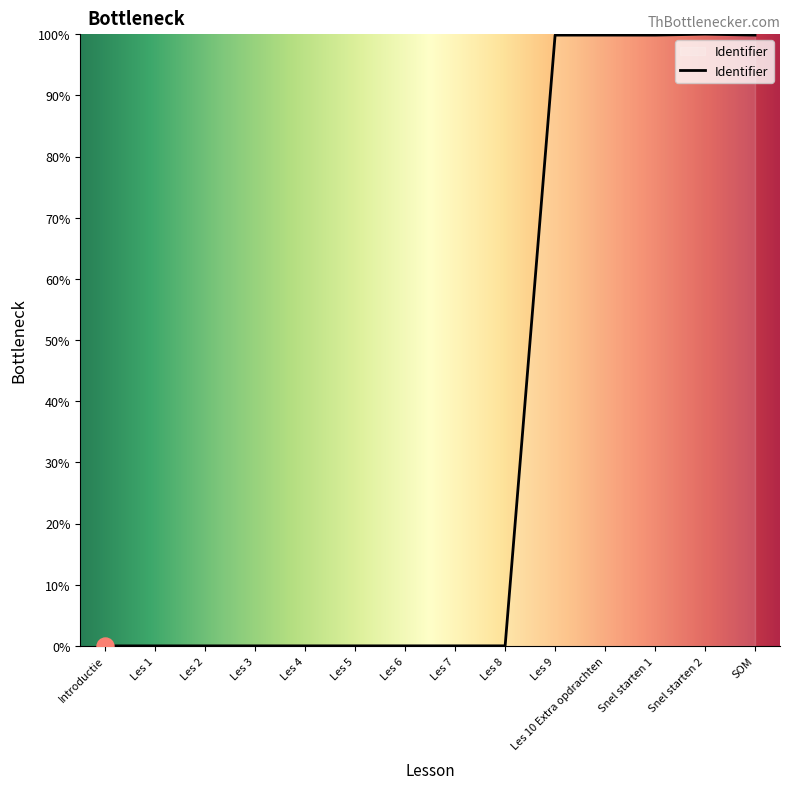

What is the change in value from Les 7 to Snel starten 2?

+100.0